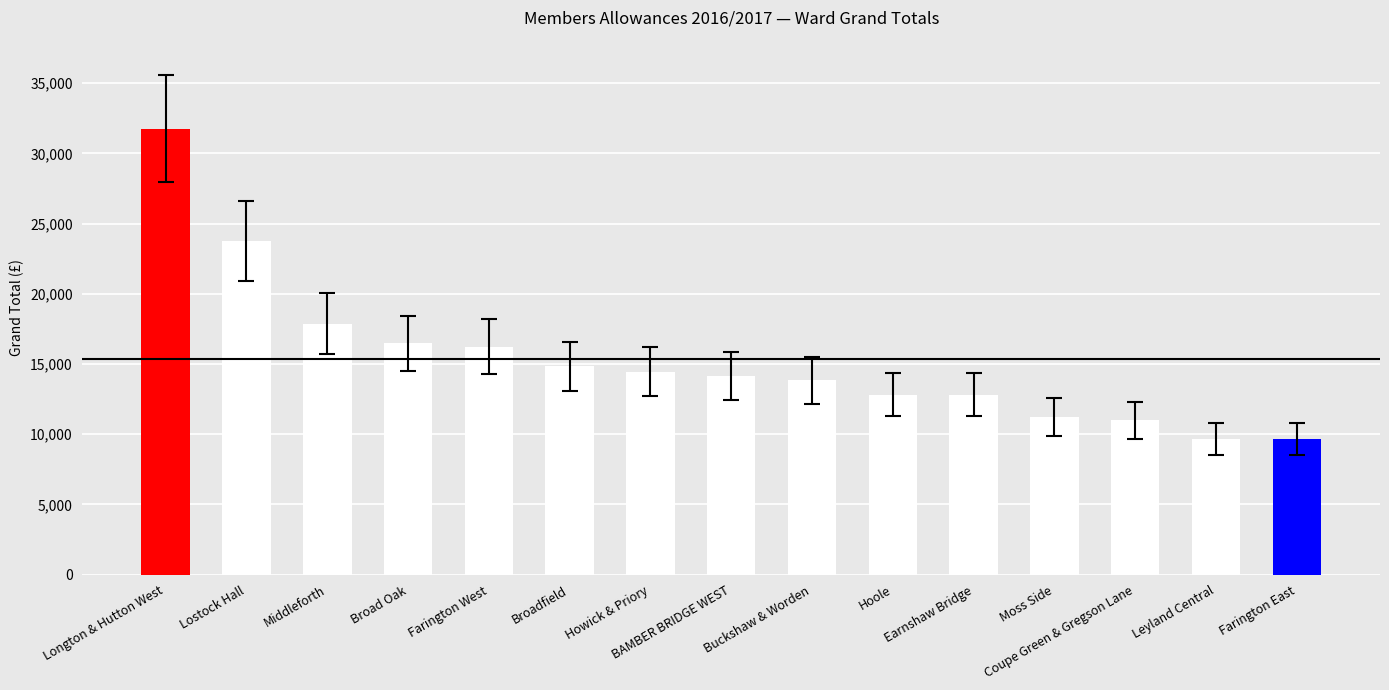

Read the value at Farington West.

16237.3